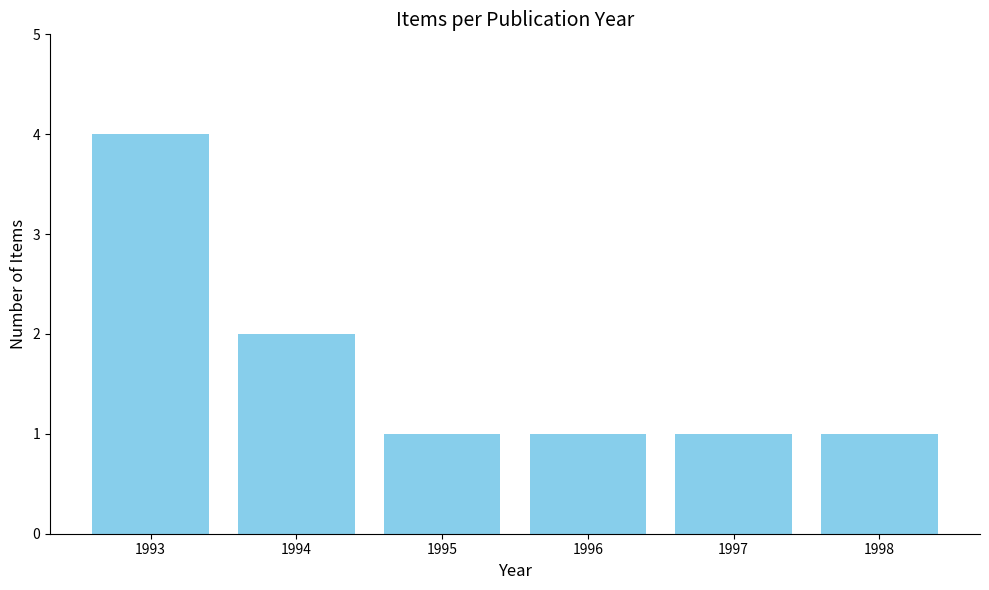

Where is the data nearest to the value 2?

1994